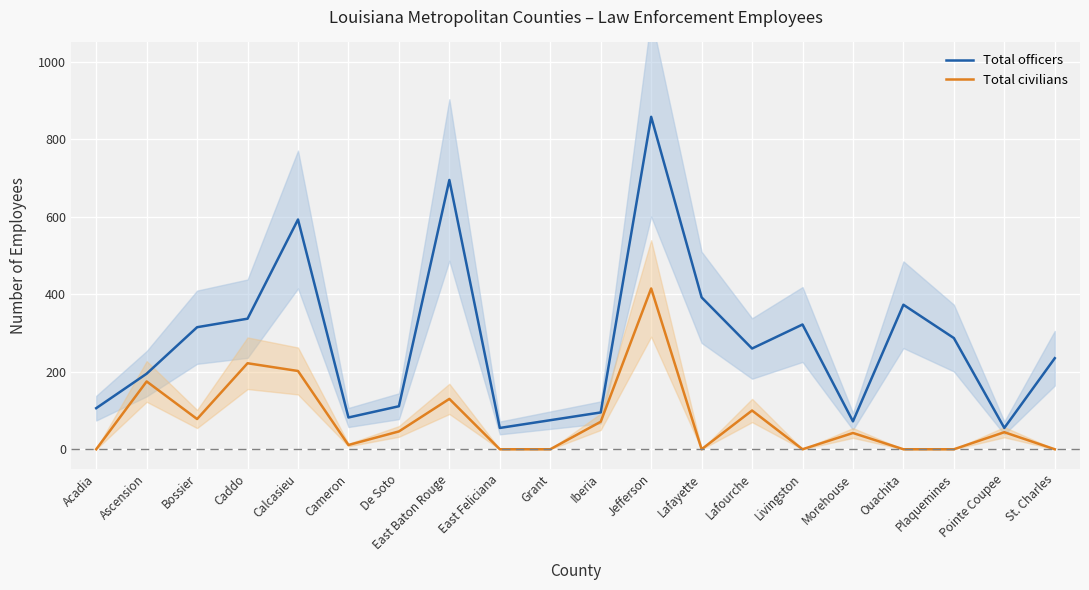

What is the average value of the Total officers series?

276